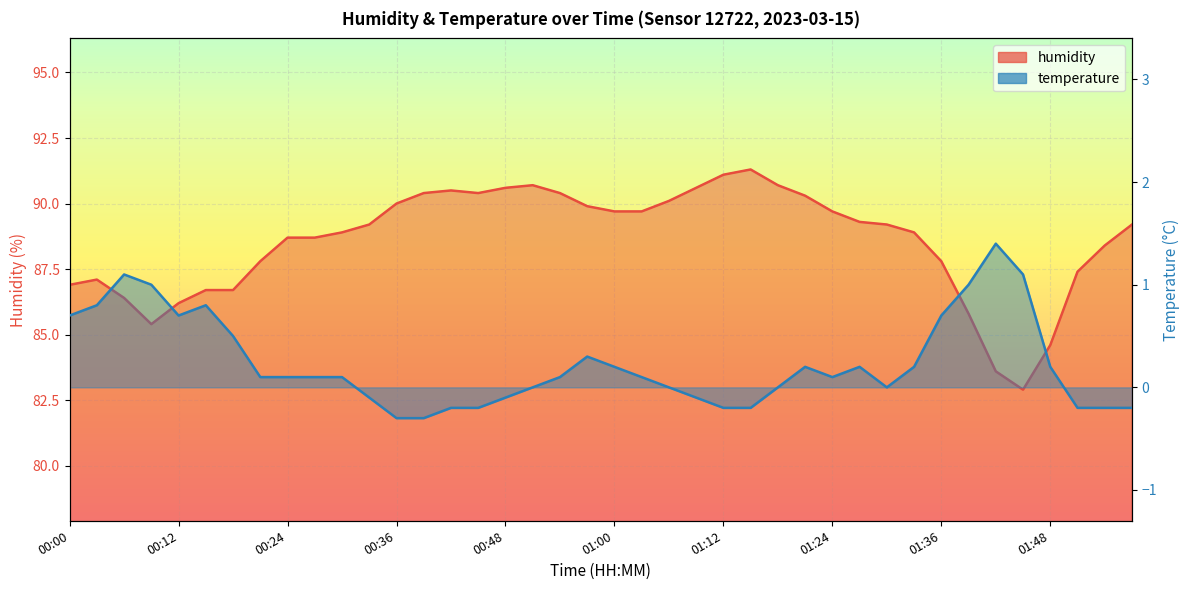

What is the label of the 30th point from the left?

01:27